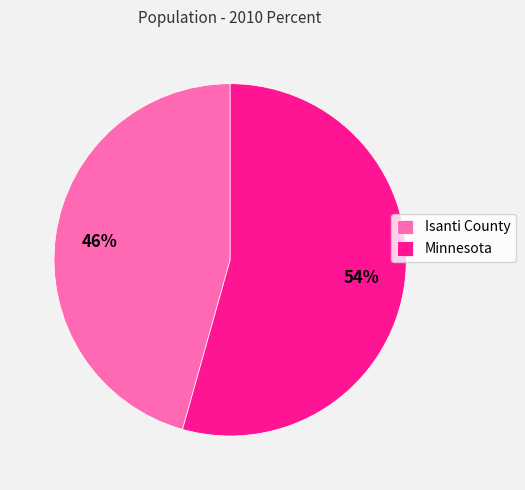

True or false: Minnesota accounts for 54% of the total.

True